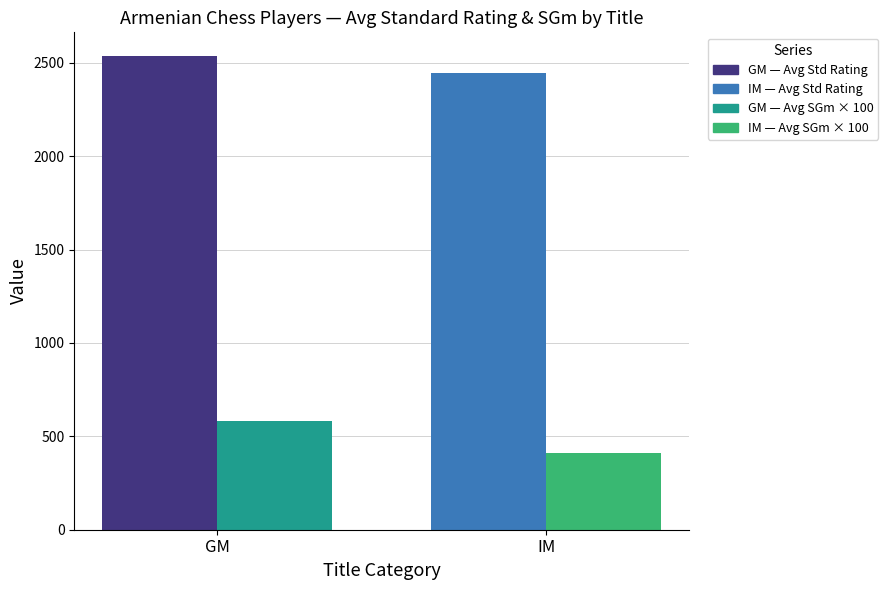

Reading left to right, what are all the values shown in this chart?

Avg Standard Rating: GM=2536.9	IM=2448.6
Avg SGm × 100: GM=580.0	IM=410.0